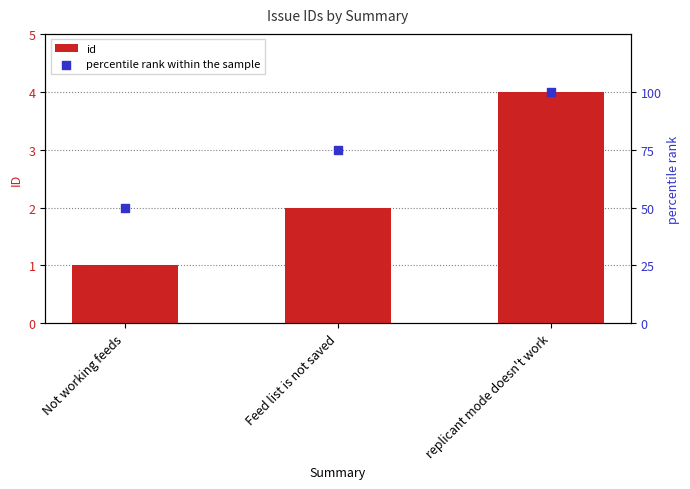

What are all the series names shown in the legend?

id, percentile rank within the sample